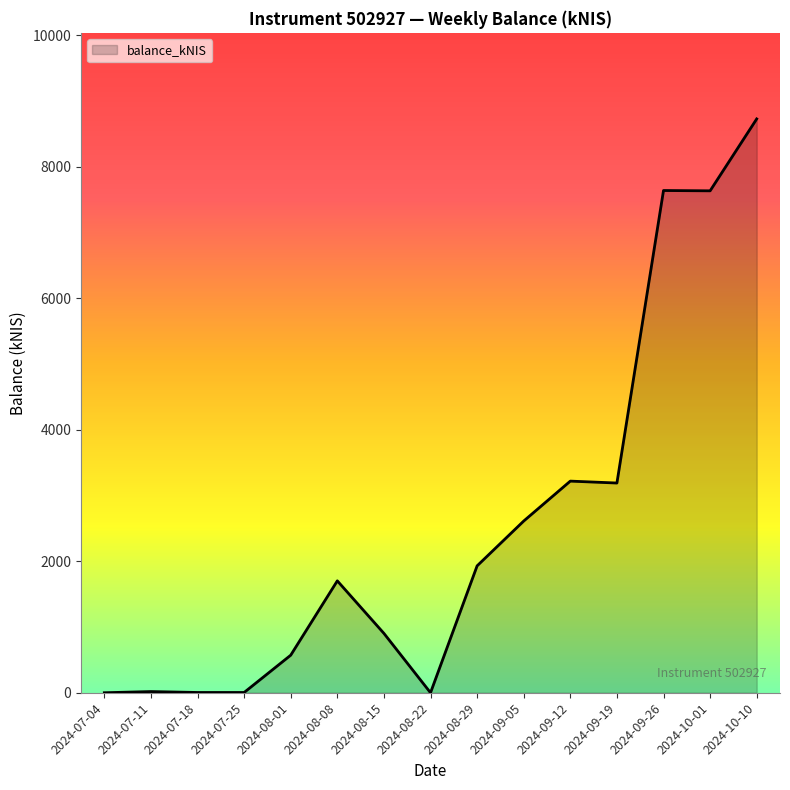

Where is the data nearest to the value 4365?

2024-09-12